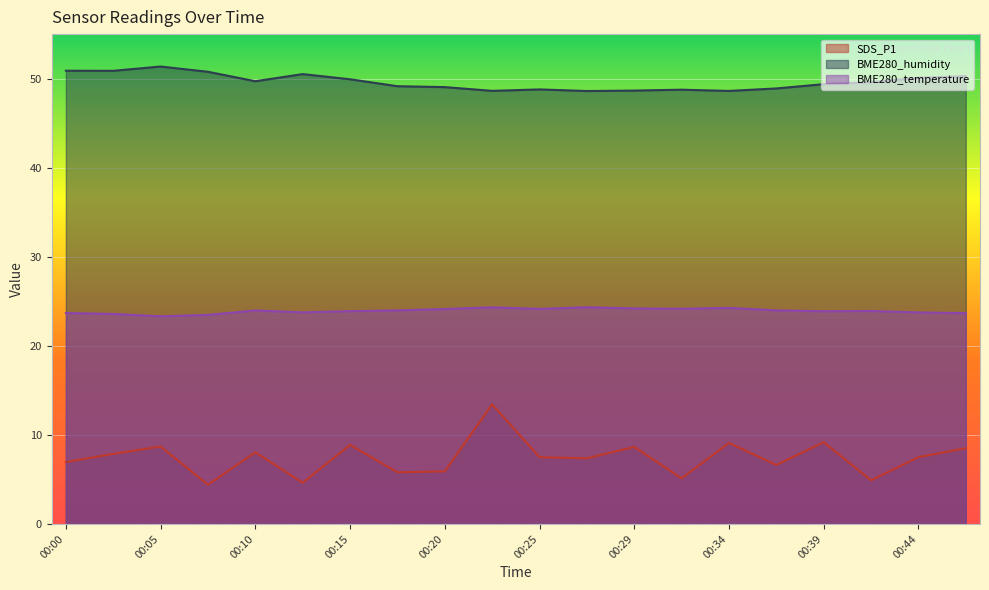

What is the spread (max minus min) of values at 00:22?

35.2